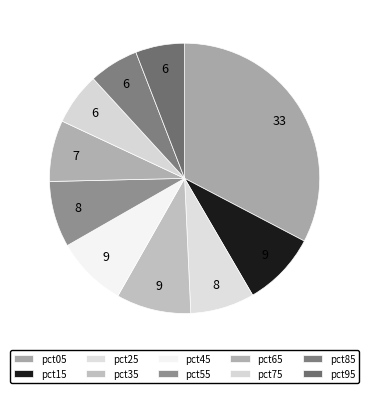

To the nearest percent, what portion does pct15 represent?

9%